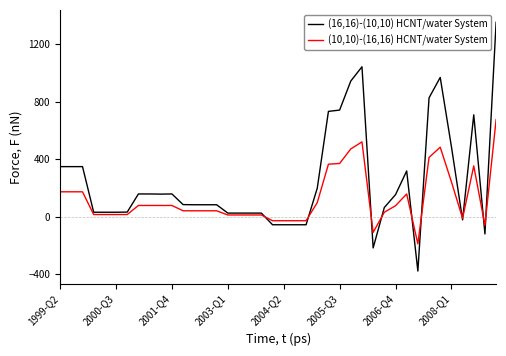

List the series in order of their overall mean, lowest first.

(10,10)-(16,16) HCNT/water System, (16,16)-(10,10) HCNT/water System